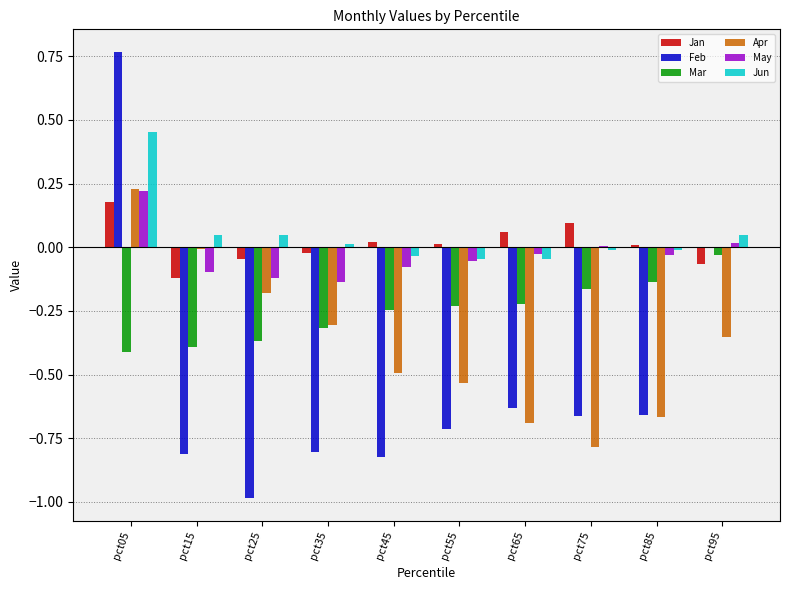

Between pct15 and pct85, which series saw the biggest shift?

Apr